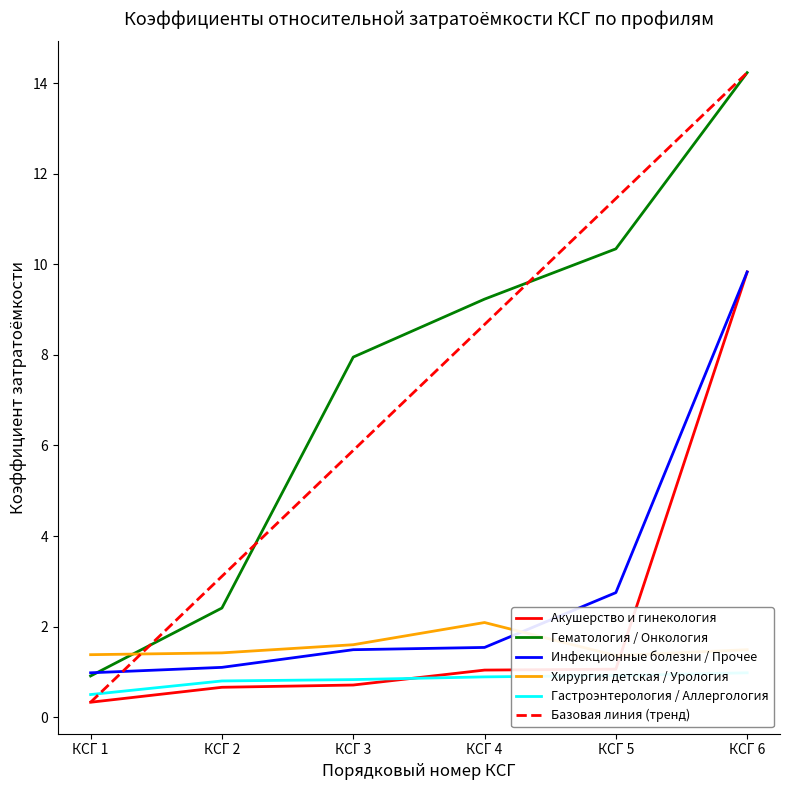

Reading left to right, transcribe all the data shown in this chart.

Акушерство и гинекология: КСГ 1=0.3	КСГ 2=0.7	КСГ 3=0.7	КСГ 4=1.0	КСГ 5=1.1	КСГ 6=9.8
Гематология / Онкология: КСГ 1=0.9	КСГ 2=2.4	КСГ 3=8.0	КСГ 4=9.2	КСГ 5=10.3	КСГ 6=14.2
Инфекционные болезни / Прочее: КСГ 1=1.0	КСГ 2=1.1	КСГ 3=1.5	КСГ 4=1.5	КСГ 5=2.8	КСГ 6=9.8
Хирургия детская / Урология: КСГ 1=1.4	КСГ 2=1.4	КСГ 3=1.6	КСГ 4=2.1	КСГ 5=1.4	КСГ 6=1.5
Гастроэнтерология / Аллергология: КСГ 1=0.5	КСГ 2=0.8	КСГ 3=0.8	КСГ 4=0.9	КСГ 5=0.9	КСГ 6=1.0